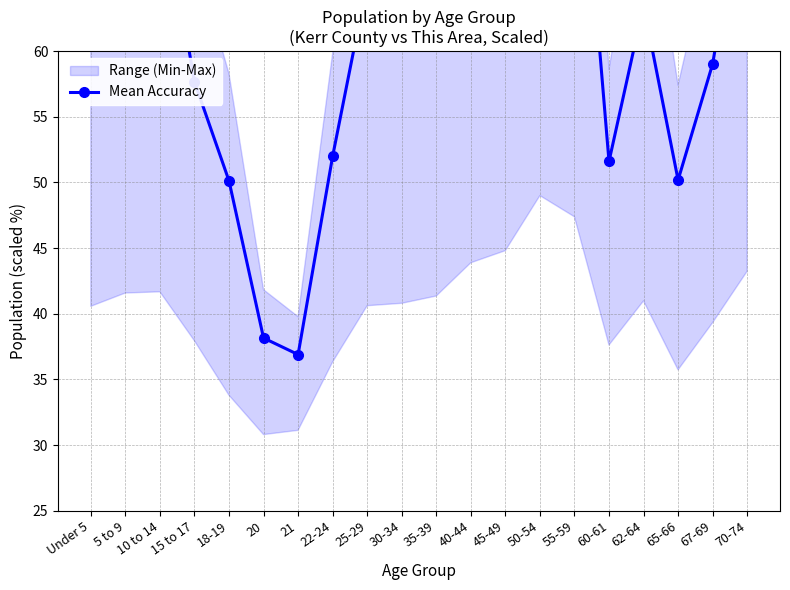

Where is the data nearest to the value 60?

67-69